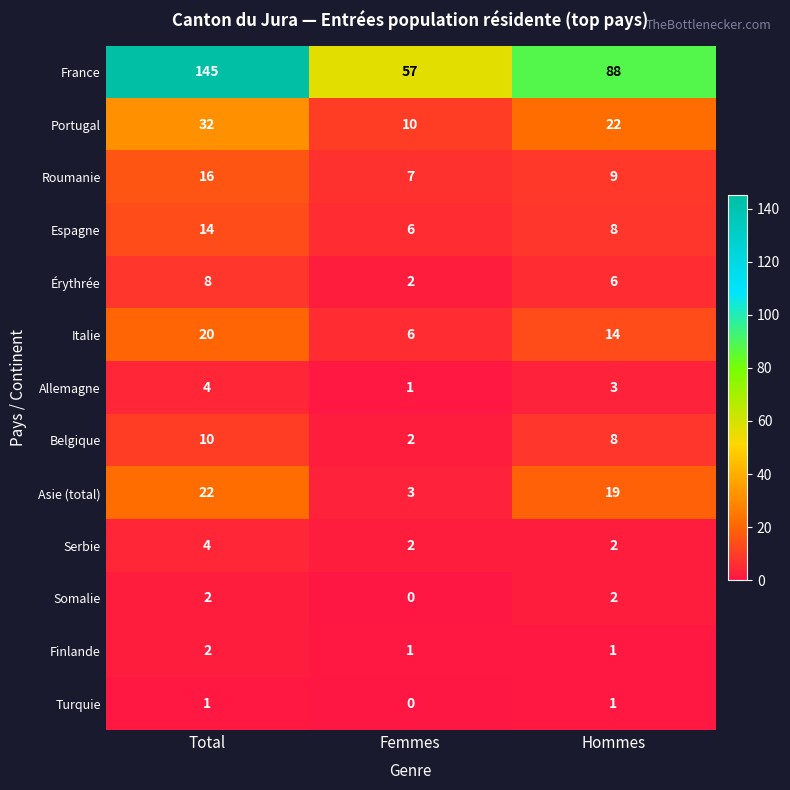

What is the difference between the maximum and second lowest values in the Roumanie series?

7